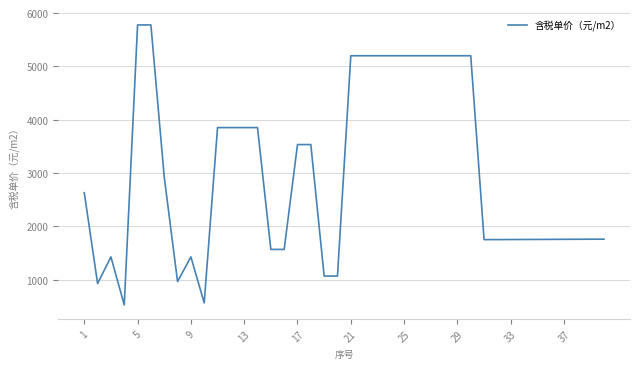

What is the difference between the maximum and minimum values?

5252.0